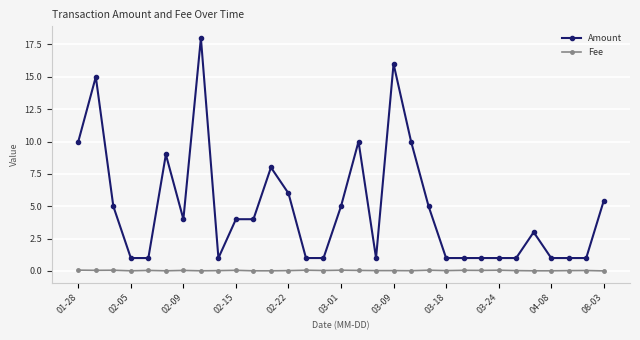

What is the value of the Fee point at the 2nd from the left?

0.1